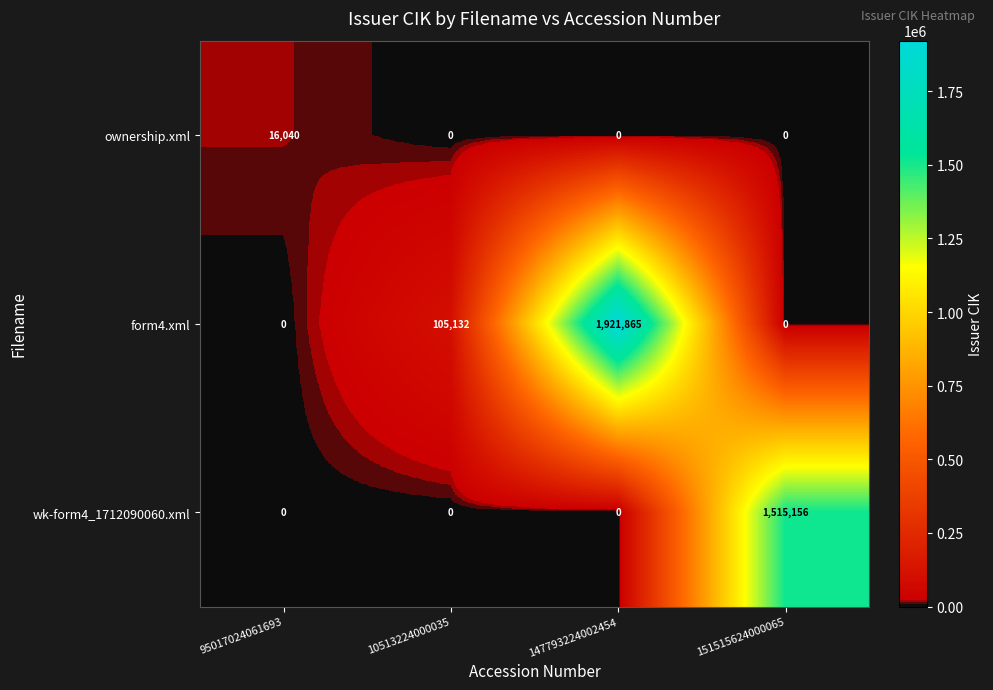

Which series changed the most between 147793224002454 and 151515624000065?

form4.xml